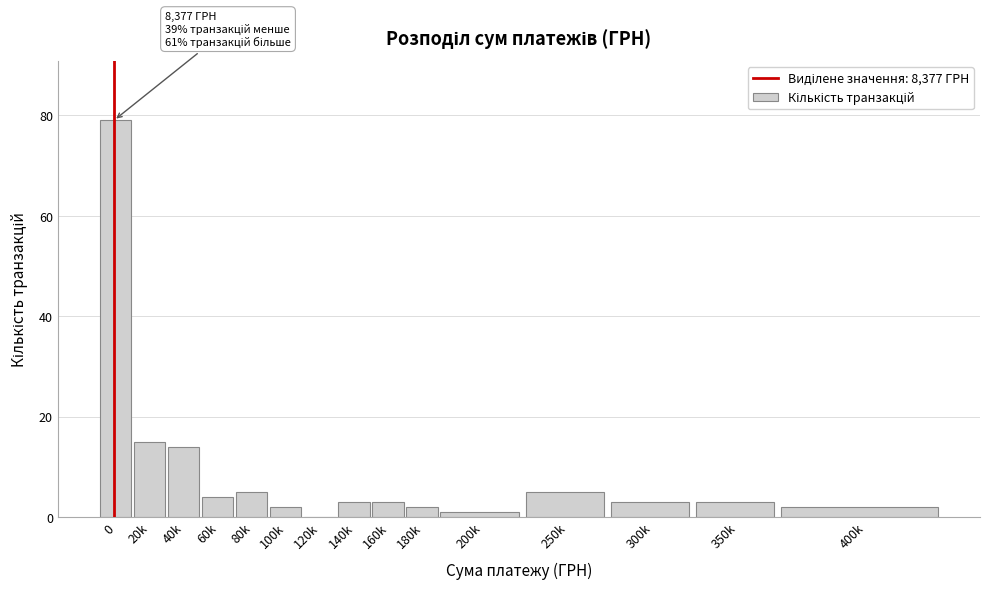

Reading left to right, what are all the values shown in this chart?

0=79	20k=15	40k=14	60k=4	80k=5	100k=2	120k=0	140k=3	160k=3	180k=2	200k=1	250k=5	300k=3	350k=3	400k=2